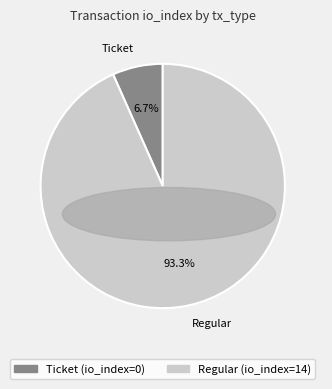

Between Regular and Ticket, which is larger?

Regular